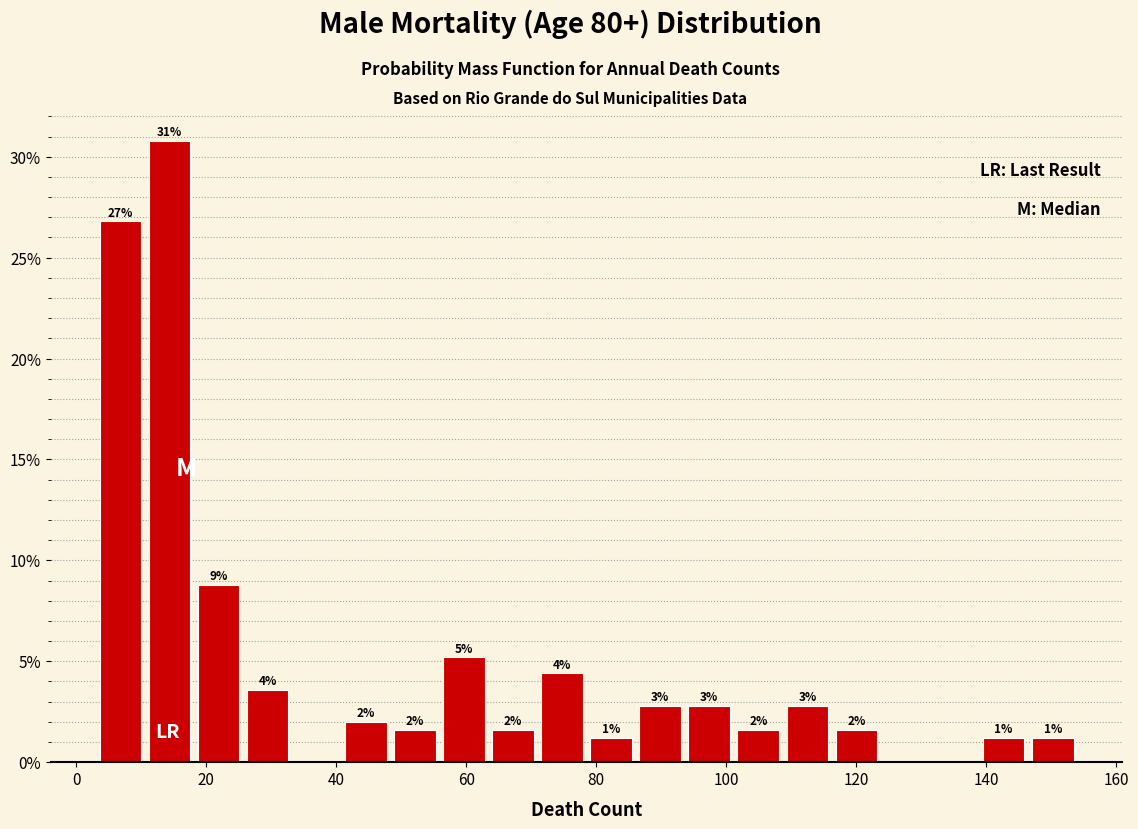

Around what value on the x-axis is the tallest bar? Give the approximate position of its centre, as read against the axis.

14